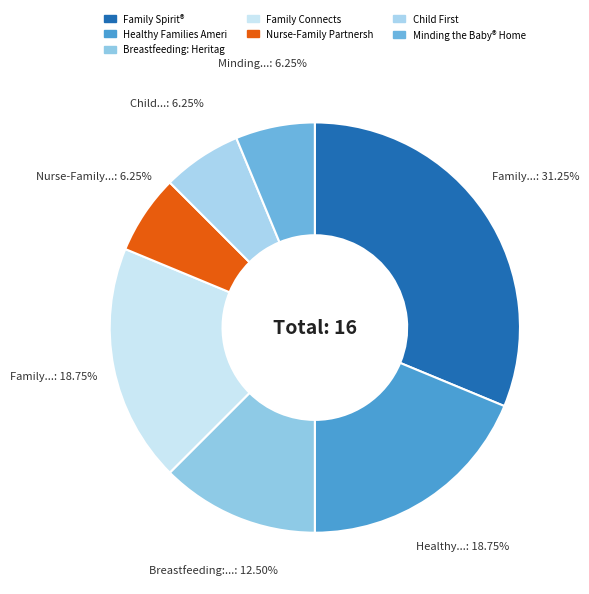

Which category has the biggest portion of the pie?

Family Spirit®